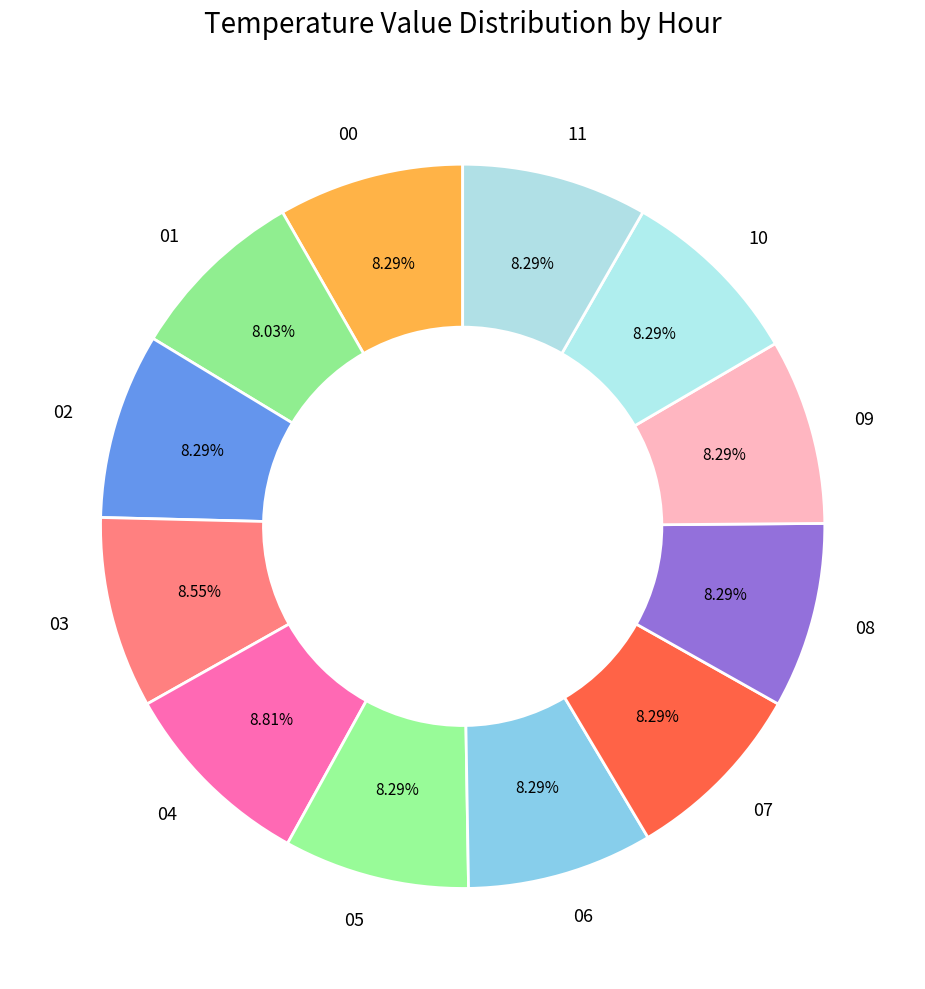

Combined, do 00 and 08 account for over 50%?

No